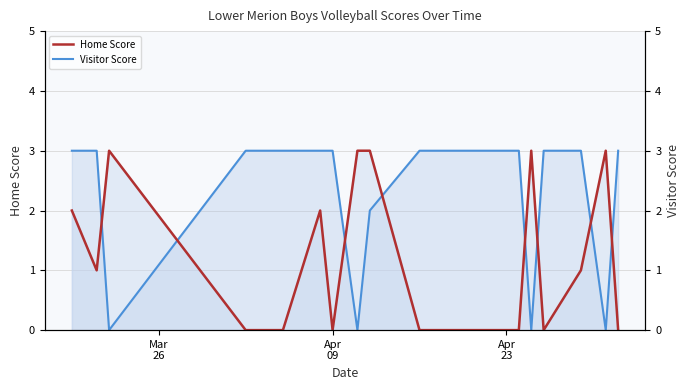

At which label does Visitor Score line reach its minimum?

Apr
23